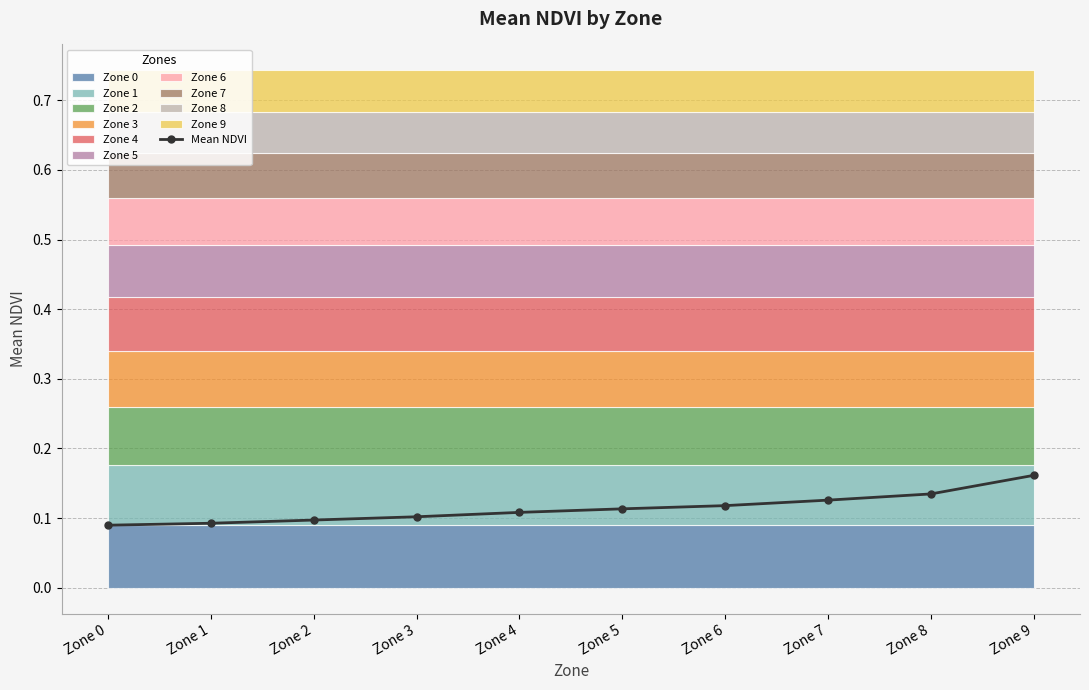

What is the sum of all values?

1.1